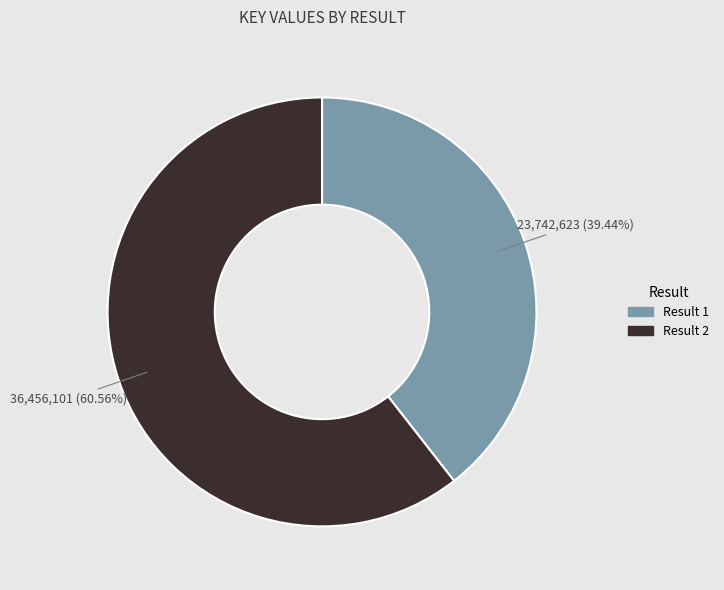

Do Result 1 and Result 2 together represent more than half of the pie?

Yes